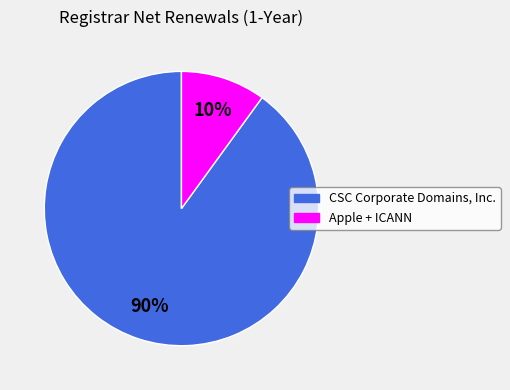

Does any single category account for the majority?

Yes